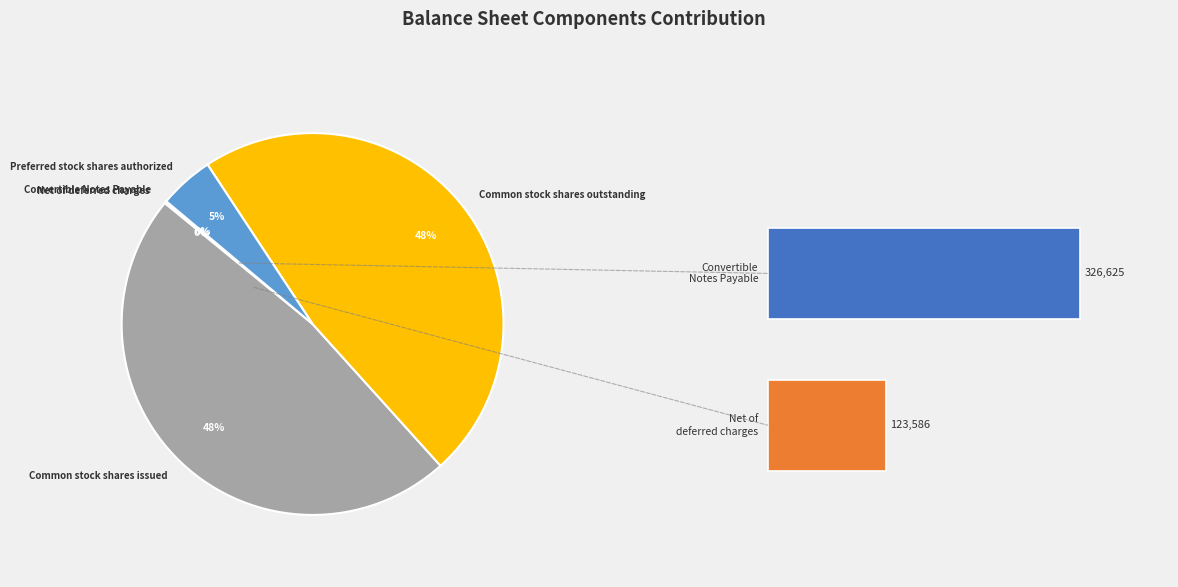

Do Preferred stock shares issued and Common stock shares outstanding together represent more than half of the pie?

No